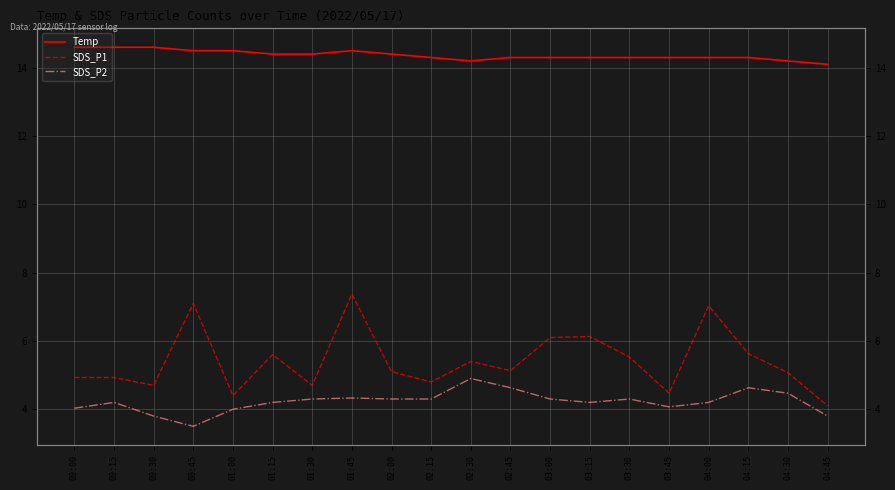

What is the label of the 19th point from the left?

04:30